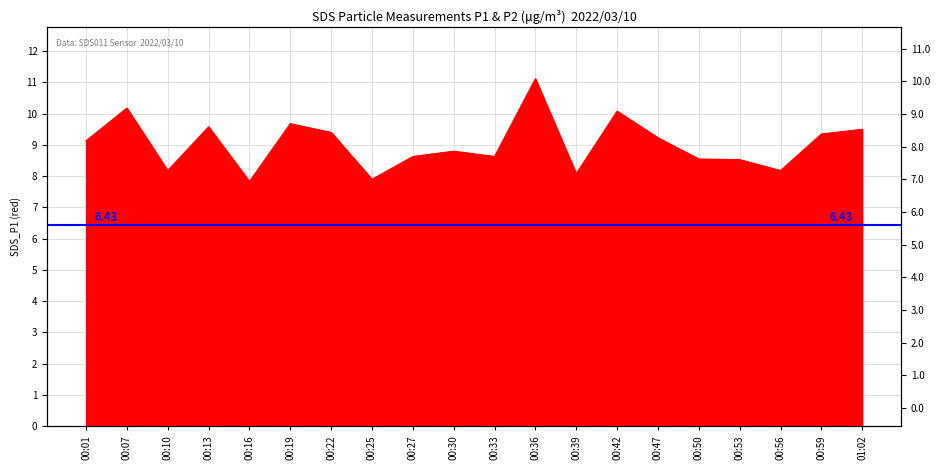

What is the change in value from 00:22 to 00:47?

-0.2